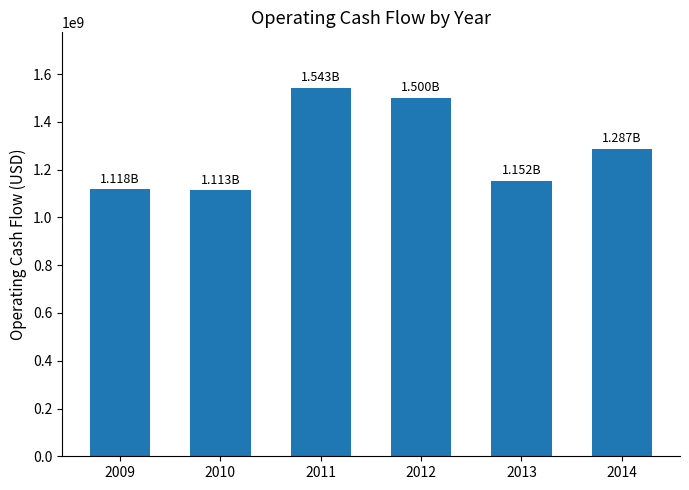

At which label does the data first exceed 1287482000?

2011